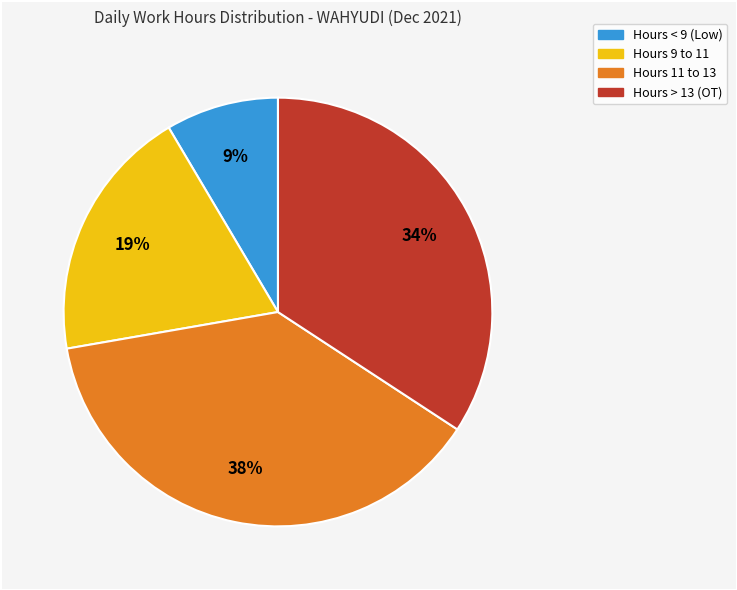

Is there a majority slice in this chart?

No